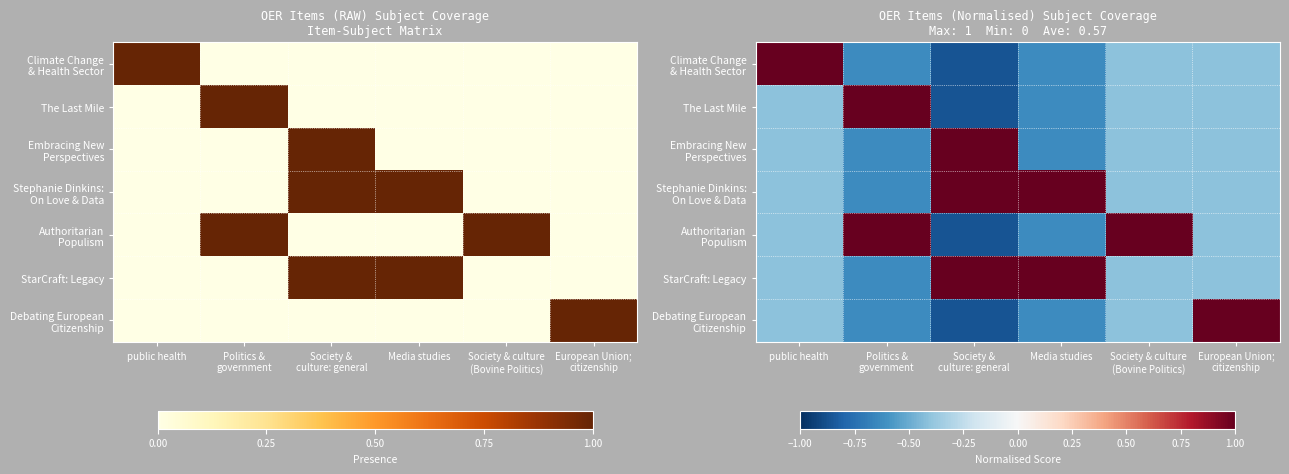

How many negative values does the Debating European Citizenship series have?

5